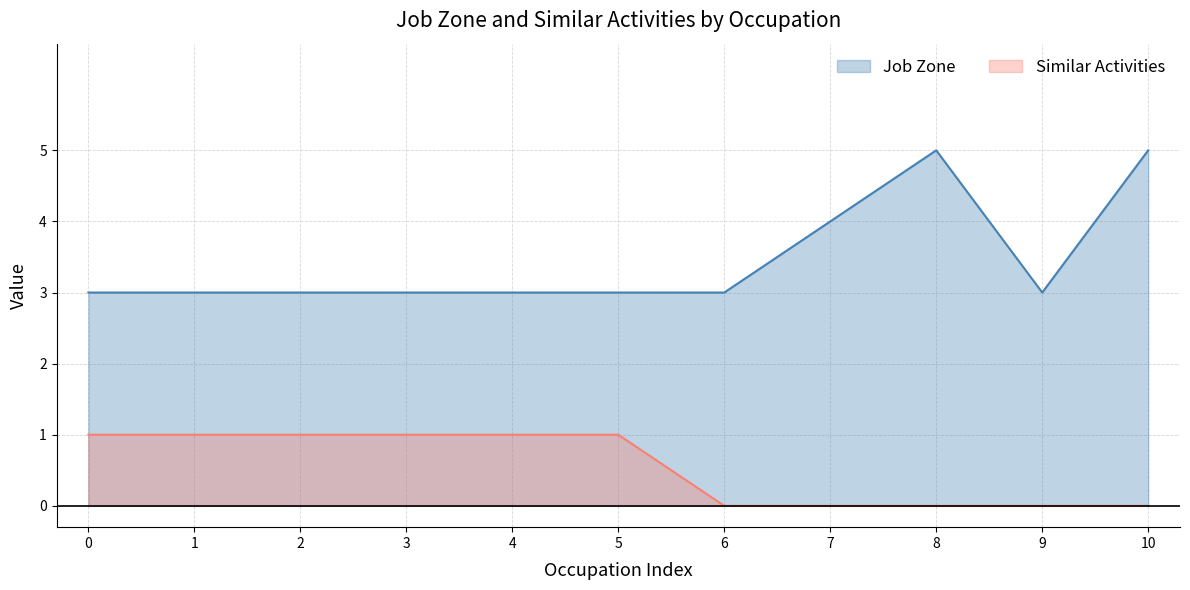

List the series in order of their overall mean, highest first.

Job Zone, Similar Activities